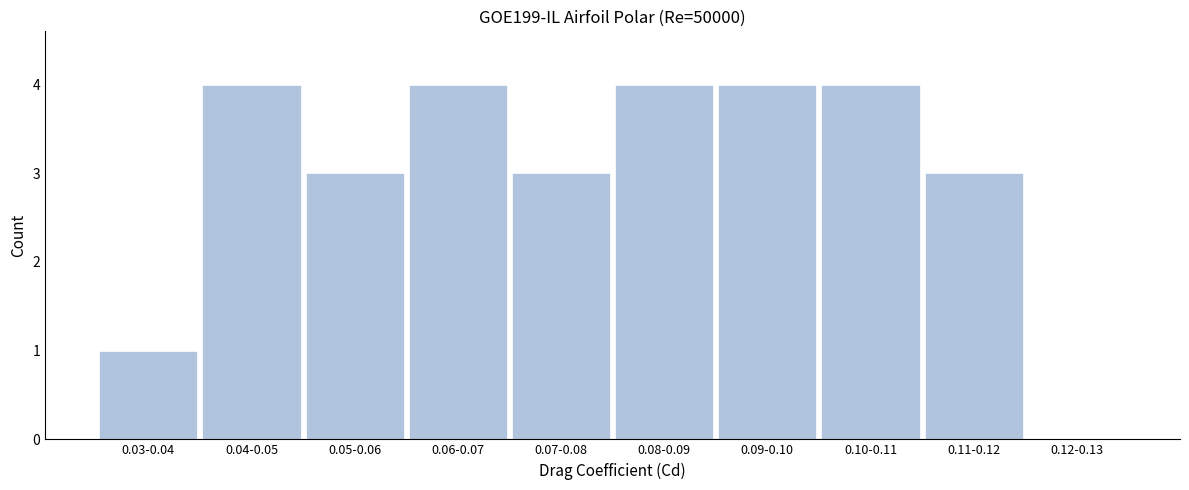

Reading right to left, transcribe all the data shown in this chart.

0.12-0.13=0	0.11-0.12=3	0.10-0.11=4	0.09-0.10=4	0.08-0.09=4	0.07-0.08=3	0.06-0.07=4	0.05-0.06=3	0.04-0.05=4	0.03-0.04=1